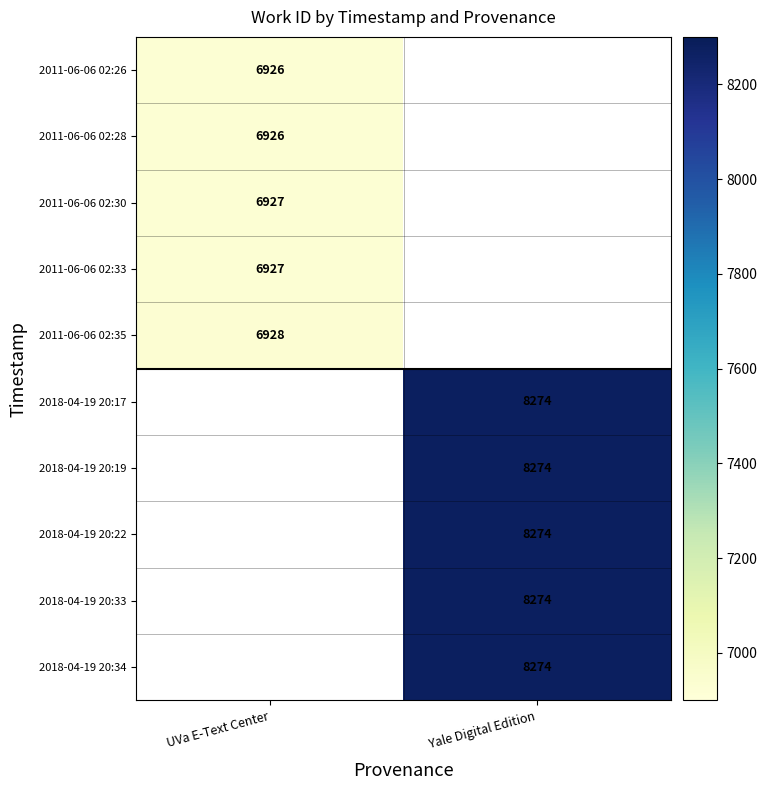

What is the spread (max minus min) of values at UVa E-Text Center?

2.0